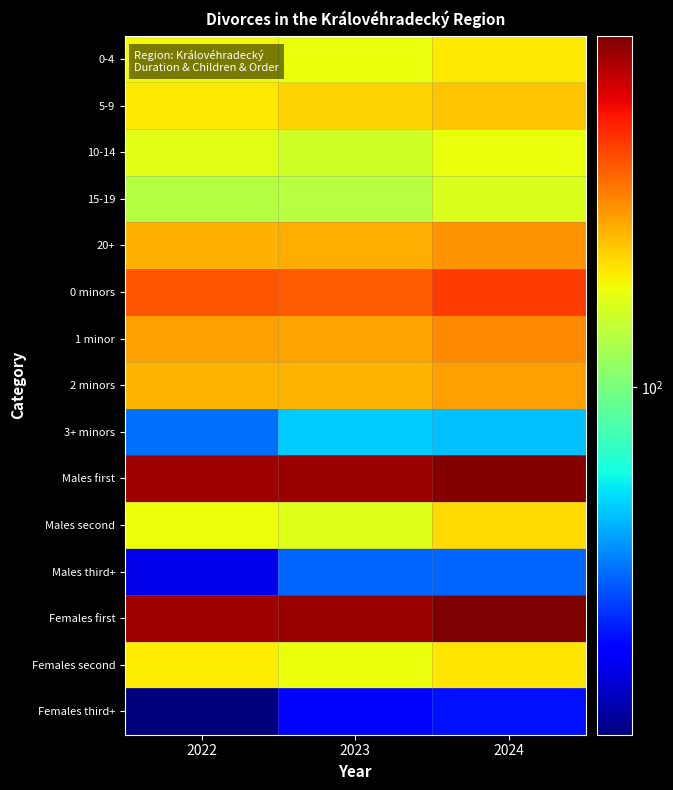

Reading left to right, transcribe all the data shown in this chart.

0-4: 2022=188	2023=180	2024=202
5-9: 2022=203	2023=222	2024=239
10-14: 2022=170	2023=156	2024=178
15-19: 2022=136	2023=137	2024=164
20+: 2022=258	2023=262	2024=295
0 minors: 2022=390	2023=379	2024=444
1 minor: 2022=279	2023=276	2024=308
2 minors: 2022=253	2023=254	2024=280
3+ minors: 2022=33	2023=48	2024=46
Males first: 2022=754	2023=758	2024=833
Males second: 2022=183	2023=168	2024=214
Males third+: 2022=18	2023=31	2024=31
Females first: 2022=745	2023=757	2024=850
Females second: 2022=198	2023=179	2024=206
Females third+: 2022=12	2023=21	2024=22